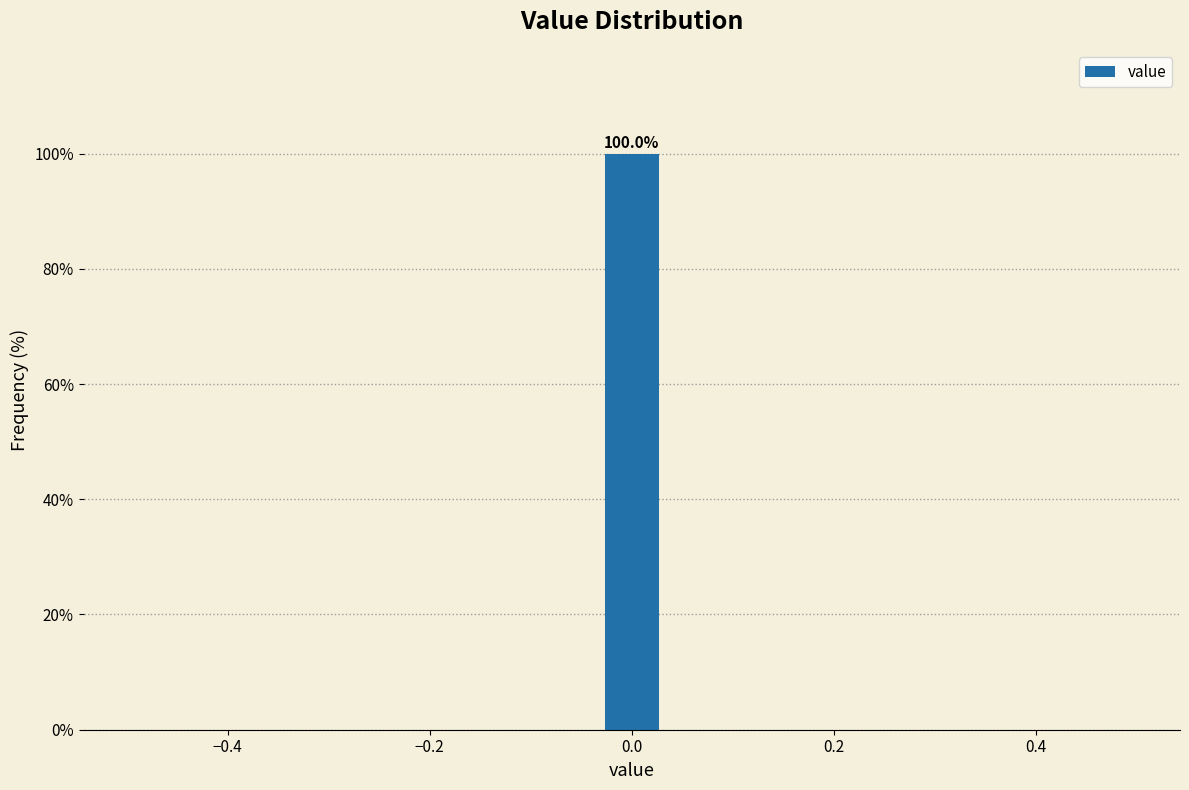

Around what value on the x-axis is the tallest bar? Give the approximate position of its centre, as read against the axis.

0.00